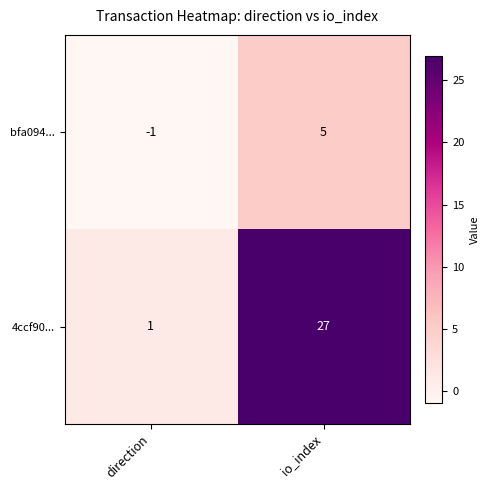

Reading right to left, list all the values displayed in this chart.

bfa094...: io_index=5	direction=-1
4ccf90...: io_index=27	direction=1